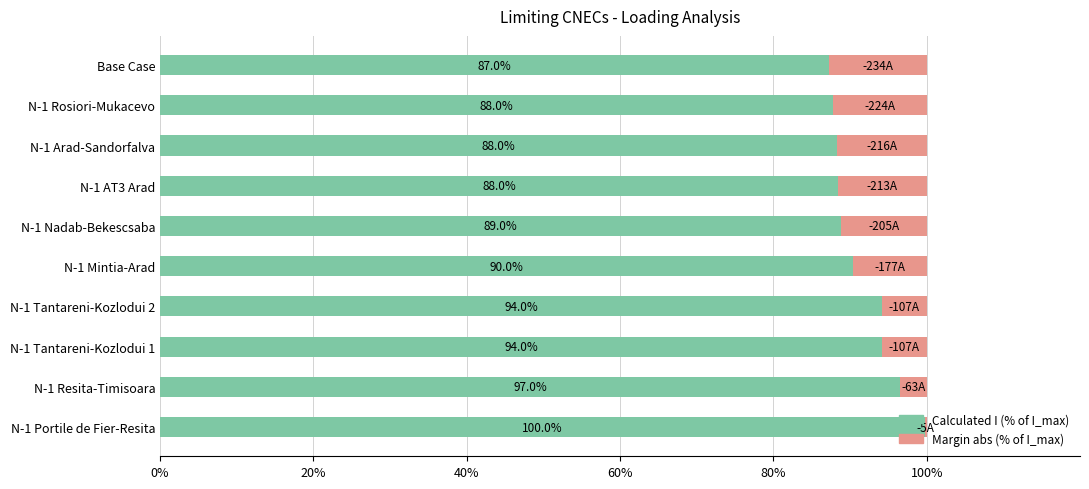

What is the total value across all series at N-1 AT3 Arad?

100.0